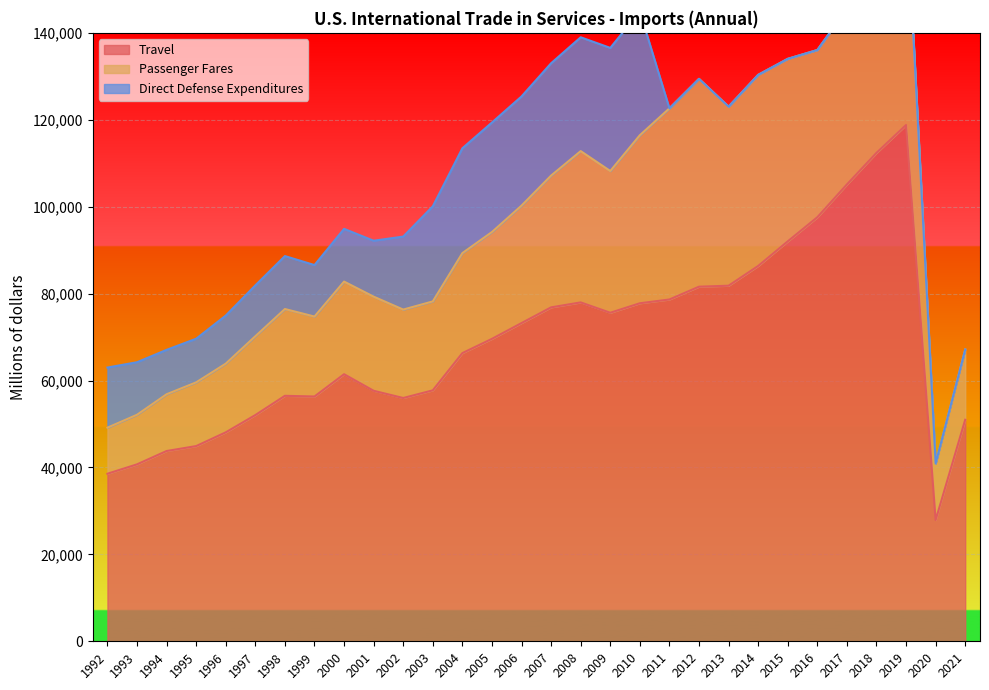

Is the value of Travel at 2001 greater than the value of Passenger Fares at 2008?

Yes